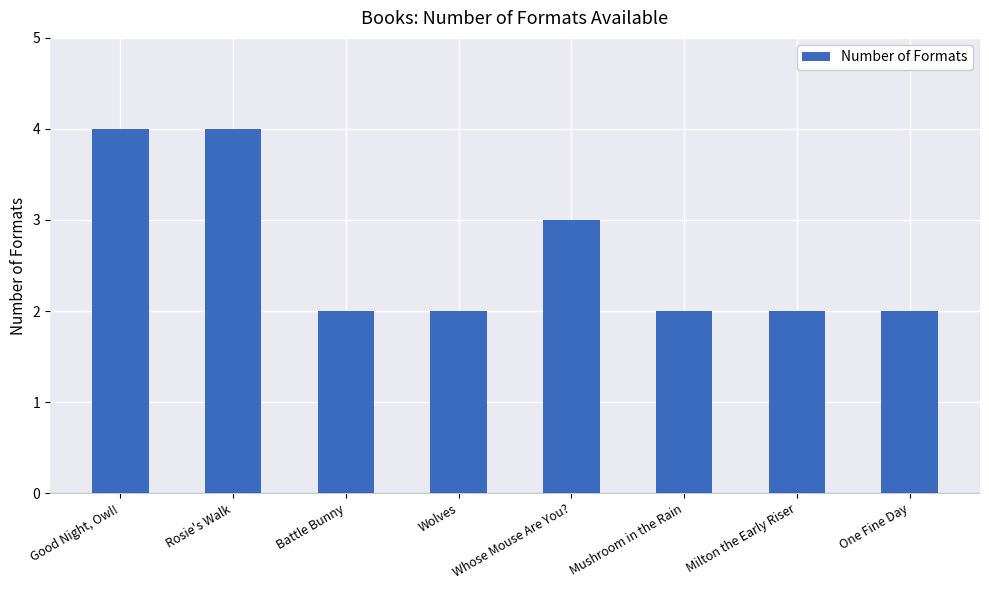

Where is the data nearest to the value 3?

Whose Mouse Are You?